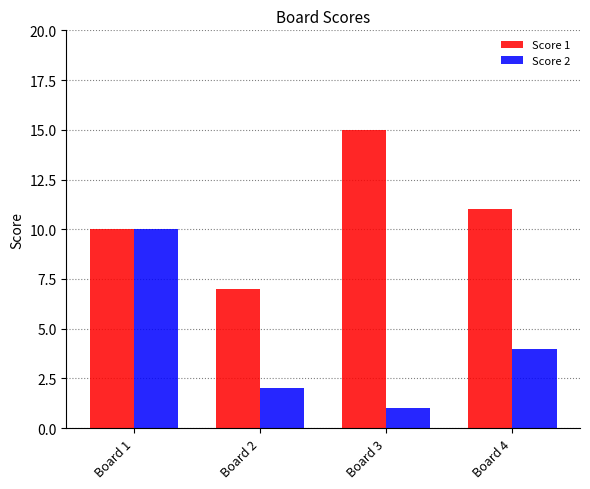

What is the value of the Score 2 bar at the 1st from the left?

10